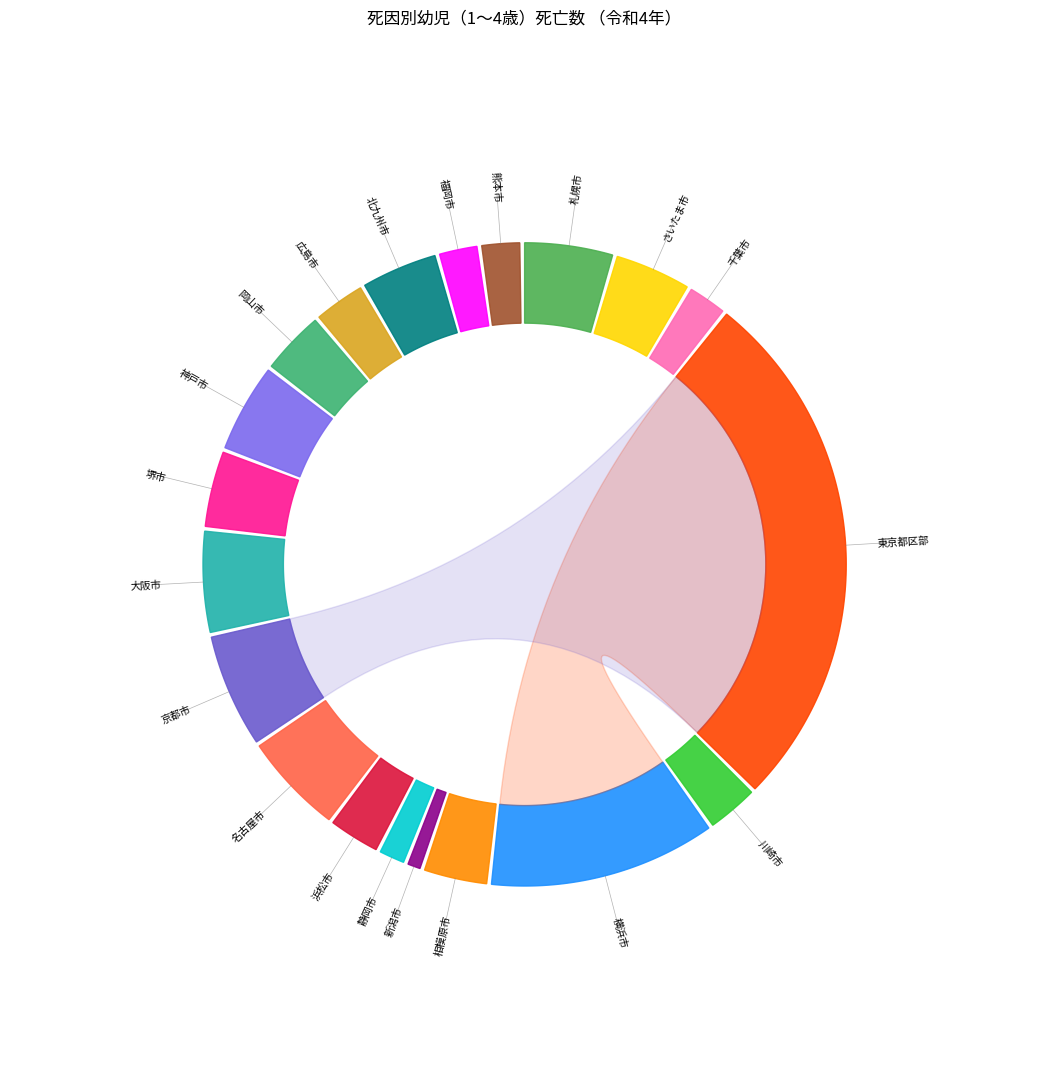

Does 名古屋市 account for over 50% of the chart?

No